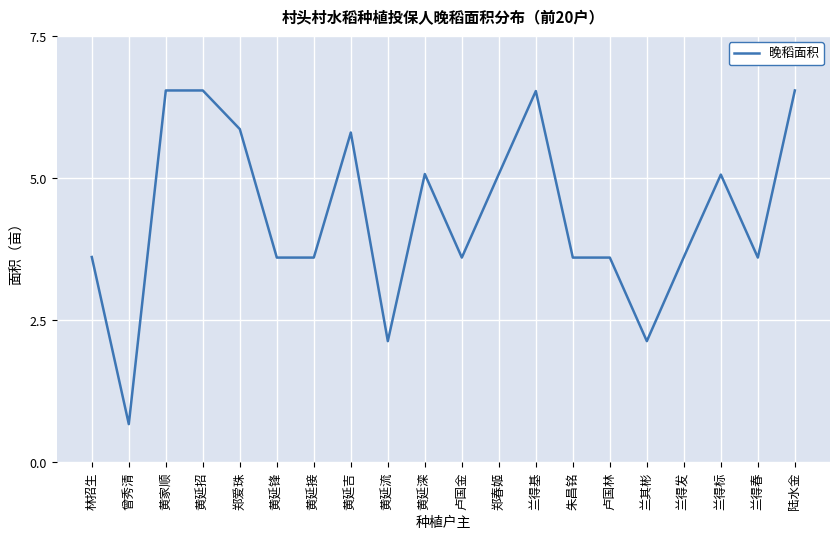

What is the difference between the second highest and minimum values?

5.9